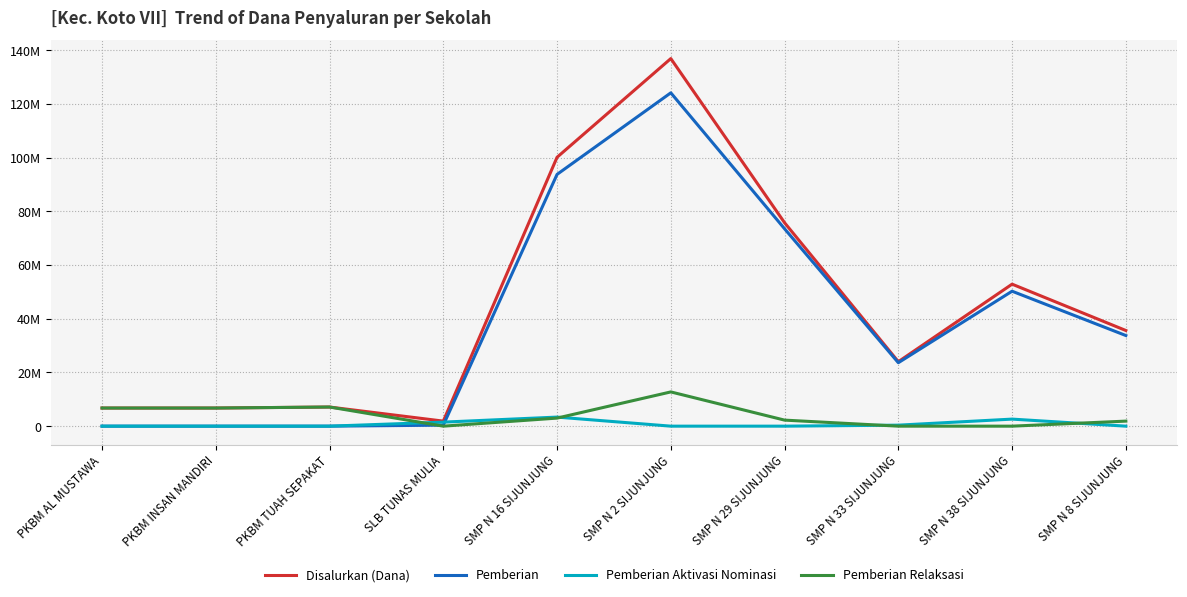

What is the difference between the second highest and minimum values in the Pemberian Aktivasi Nominasi series?

2625000